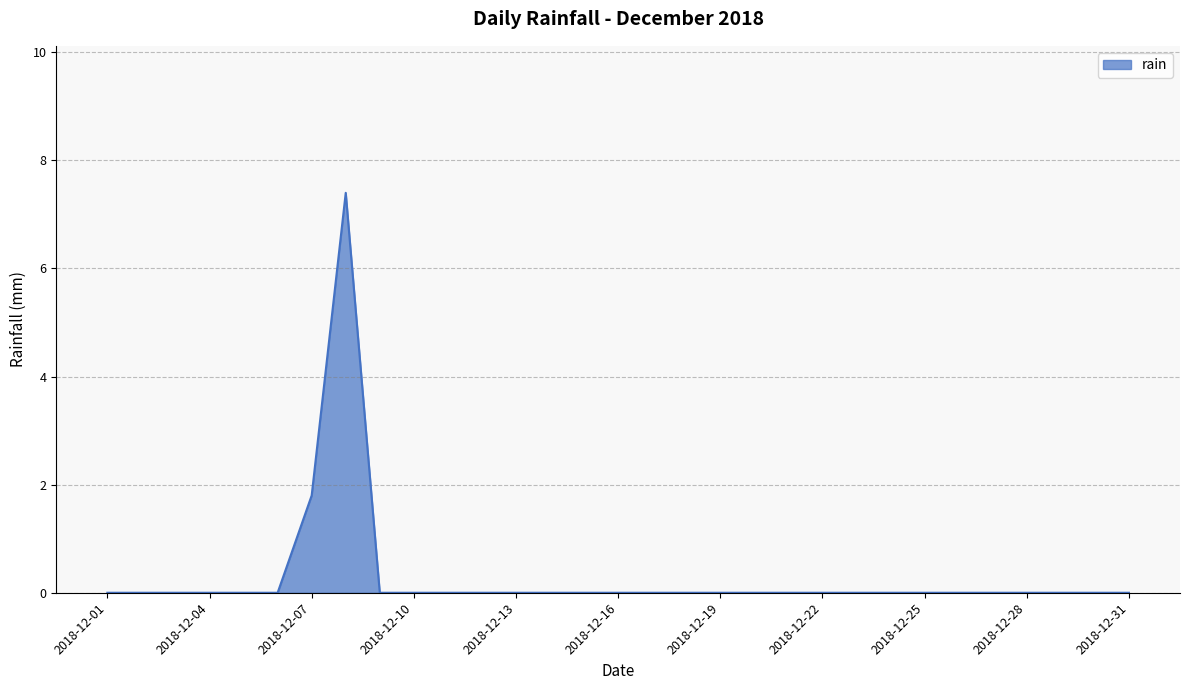

How many categories are shown in the chart?

31